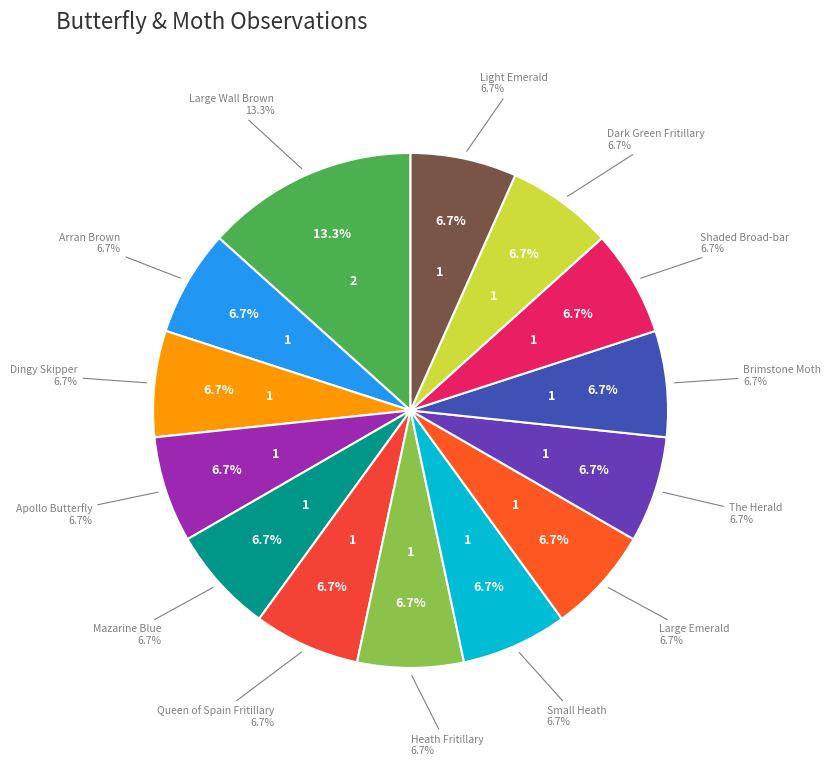

Which has a higher value, The Herald or Queen of Spain Fritillary?

The Herald